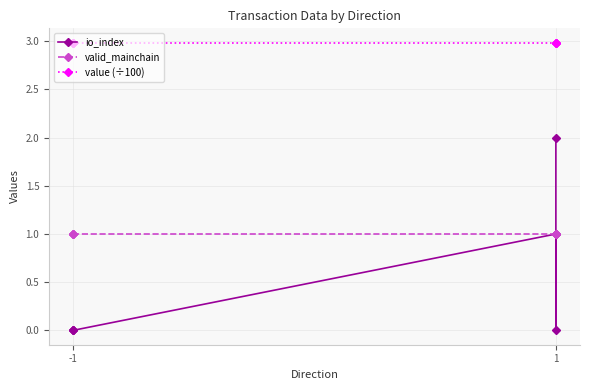

Which category has the lowest value across all series?

-1